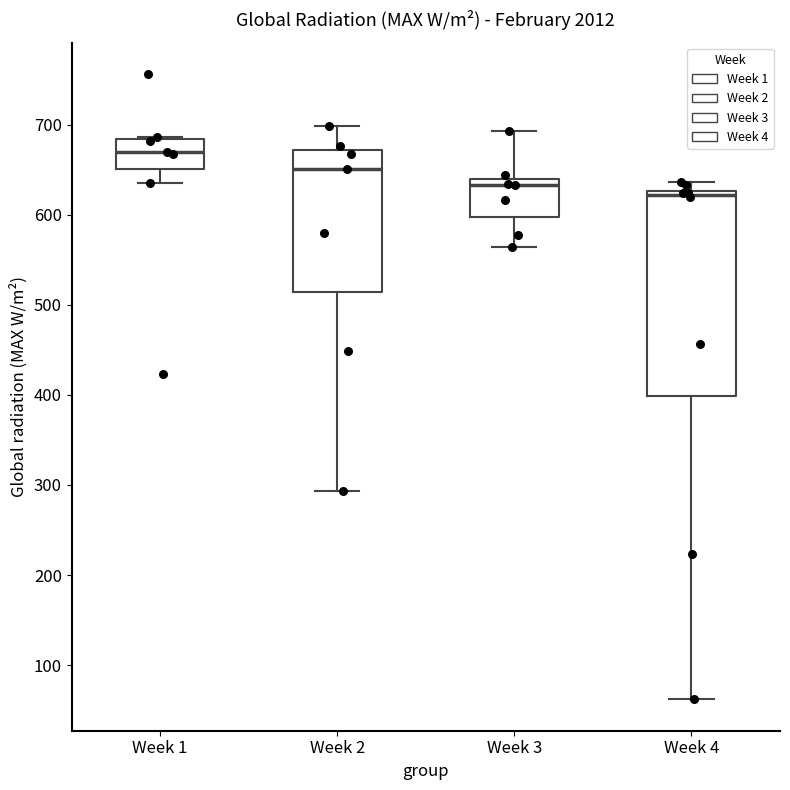

Where is the lower edge of the box for Week 3 on the y-axis? The values are not printed on the chart, so give them approximately, as read against the axis.

600